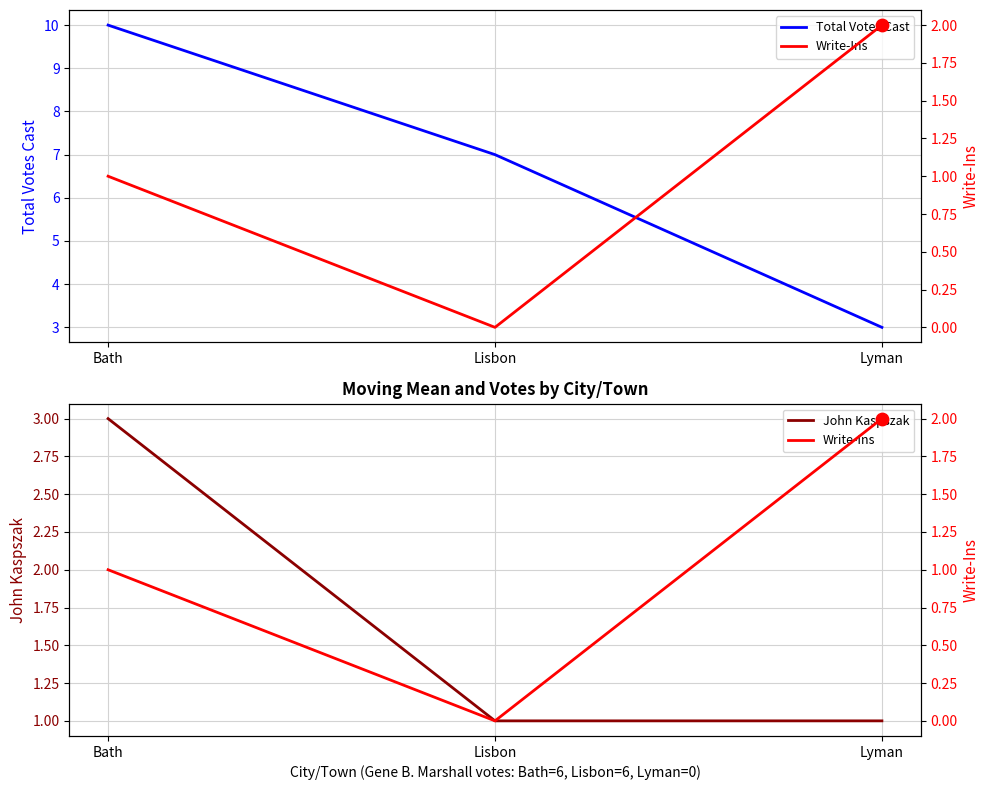

What is the total value across all series at Lisbon?

8